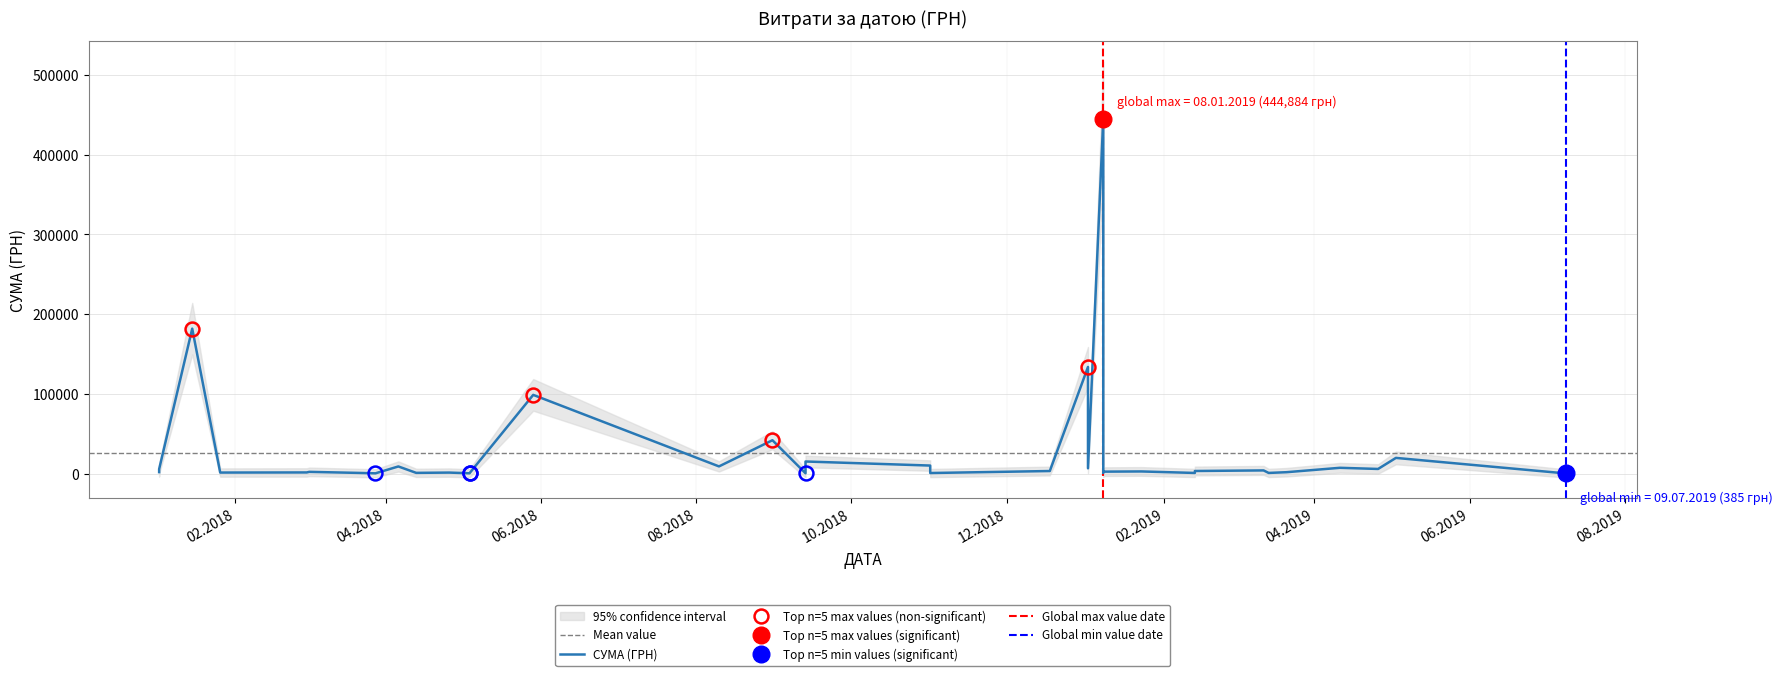

What is the label of the 19th point from the right?

13.09.2018